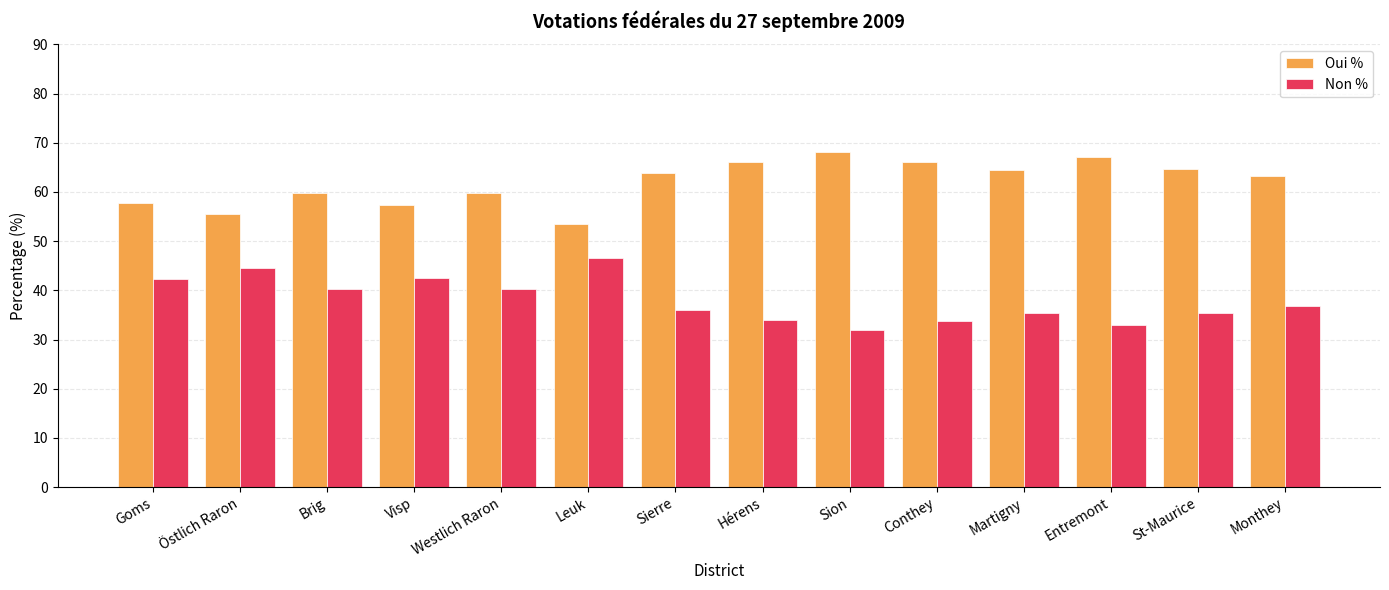

Read the Non % value at Brig.

40.2